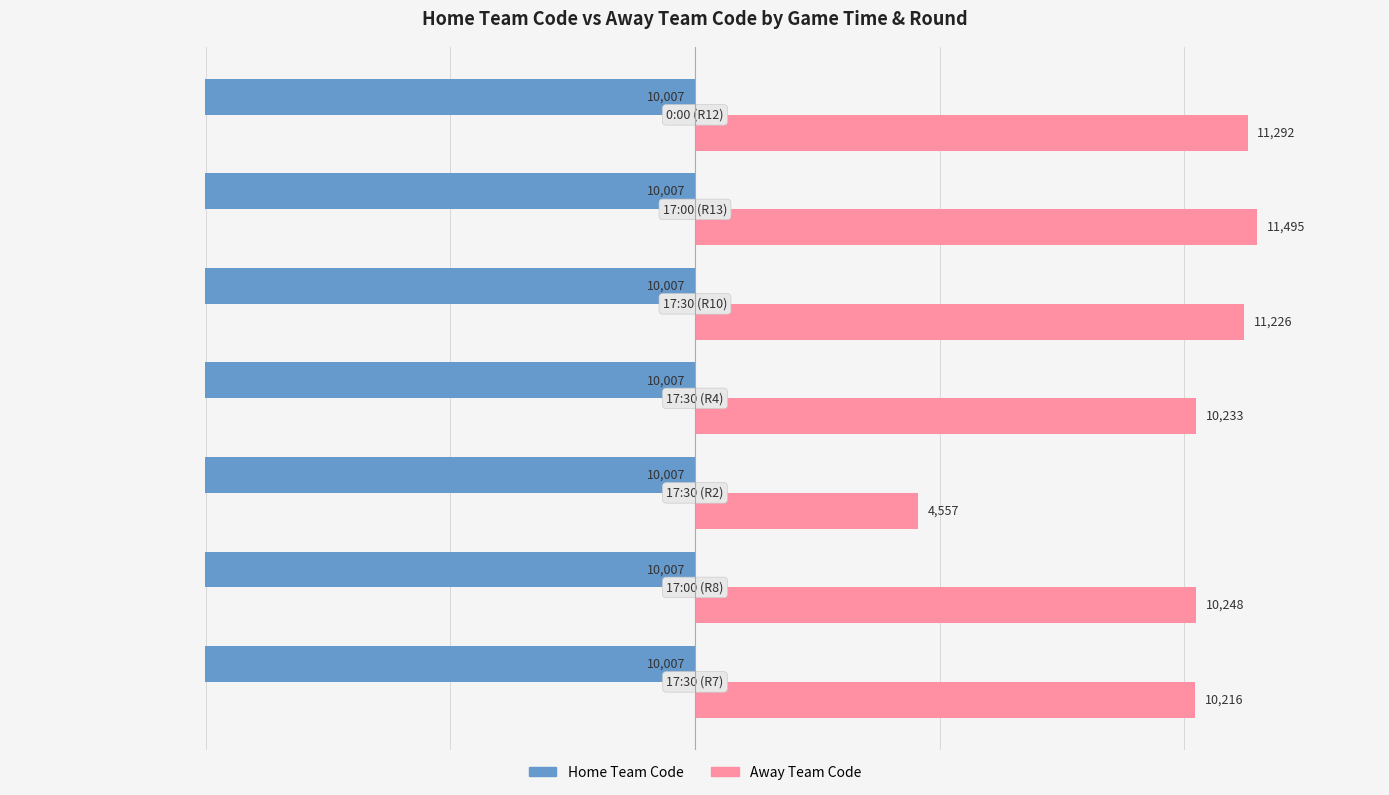

What is the minimum value shown in the chart?

-10007